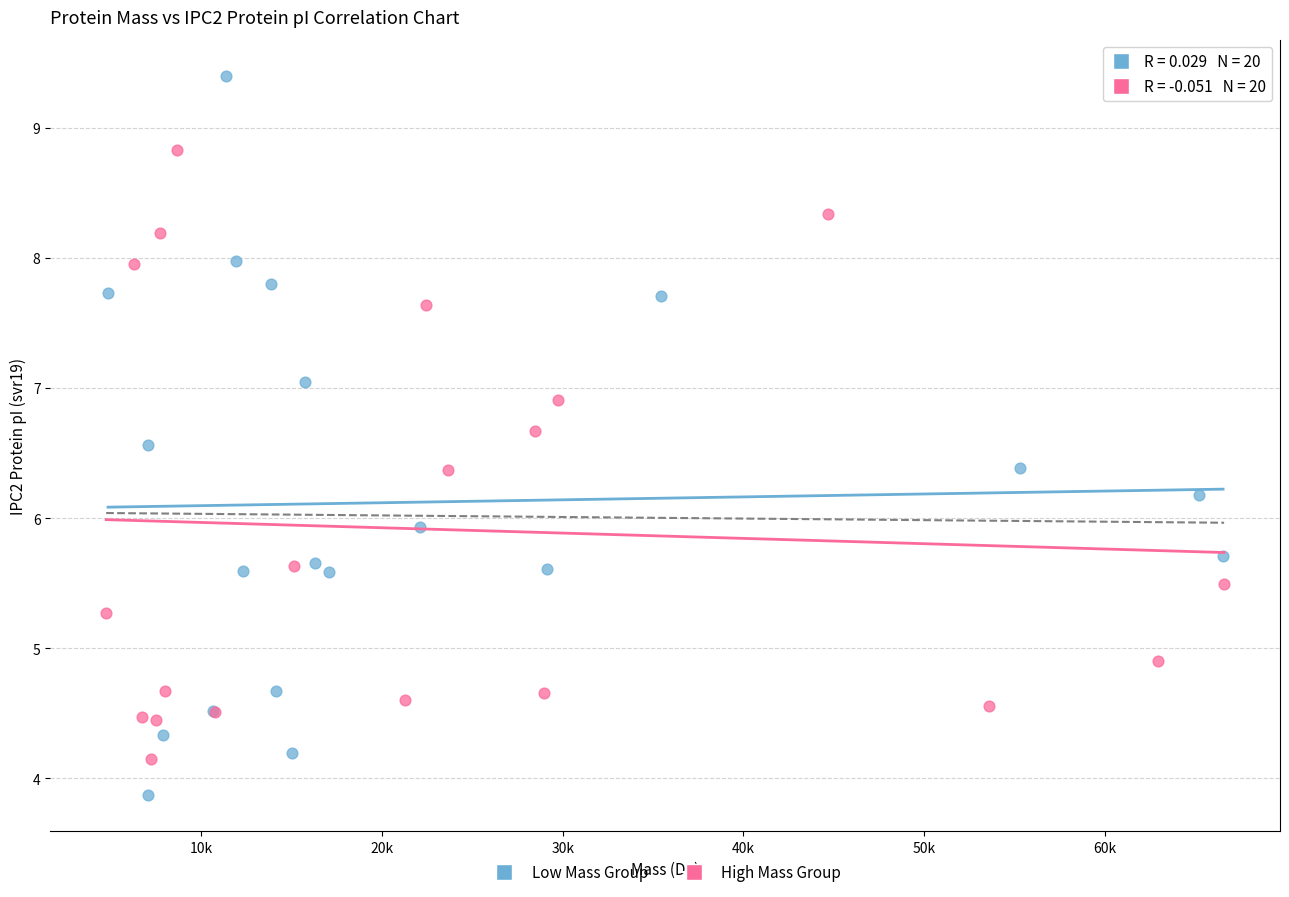

Which series has the widest spread of Y values?

Low Mass Group